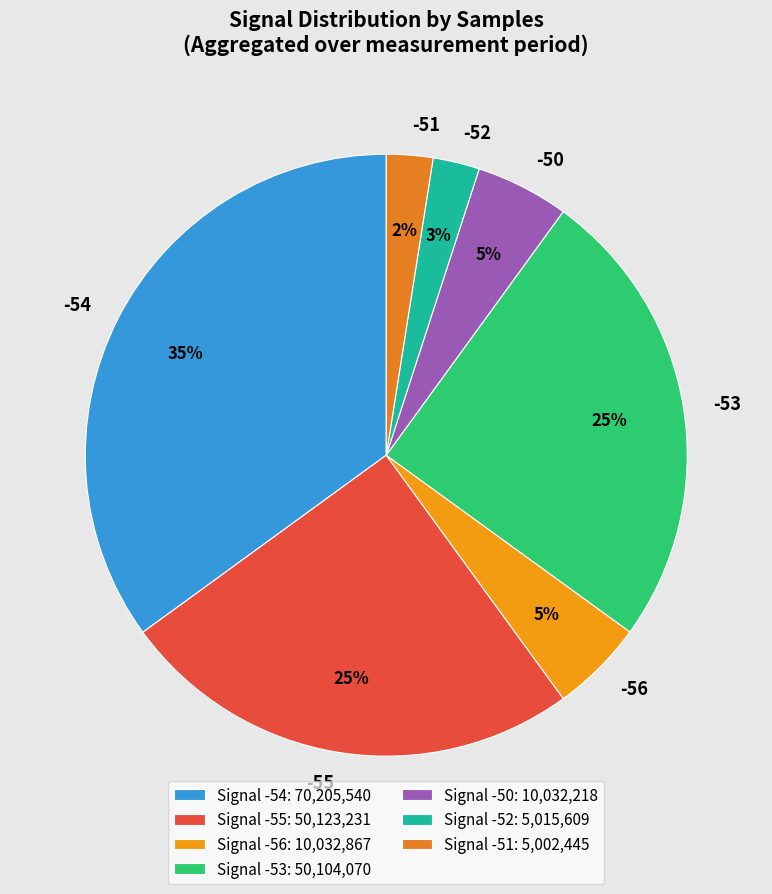

True or false: -56 accounts for 1% of the total.

False